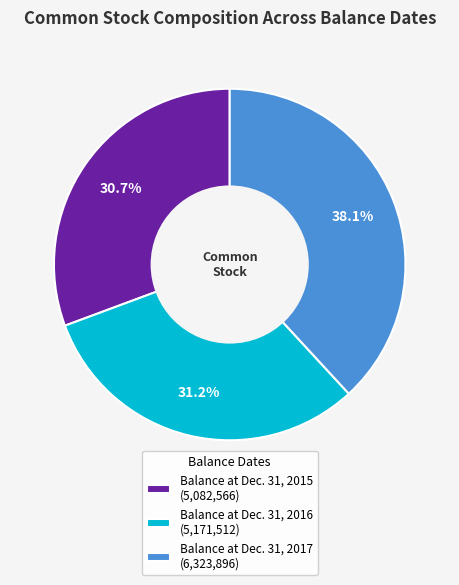

Which has a higher value, Balance at Dec. 31, 2017 or Balance at Dec. 31, 2015?

Balance at Dec. 31, 2017